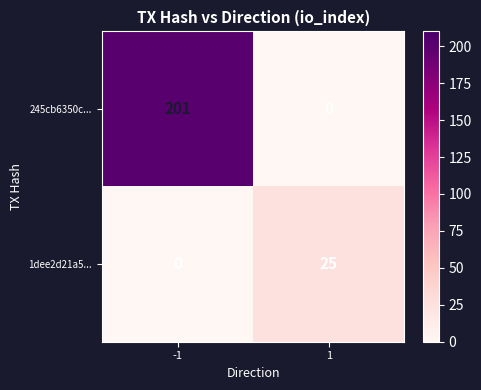

What is the difference between the 245cb6350c... values at -1 and 1?

201